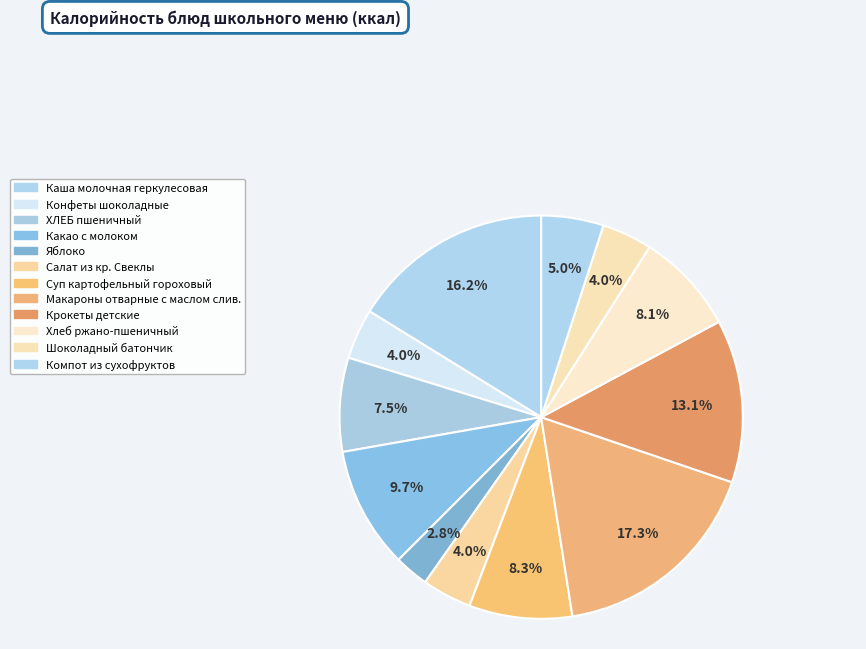

To the nearest percent, what portion does Конфеты шоколадные represent?

4%